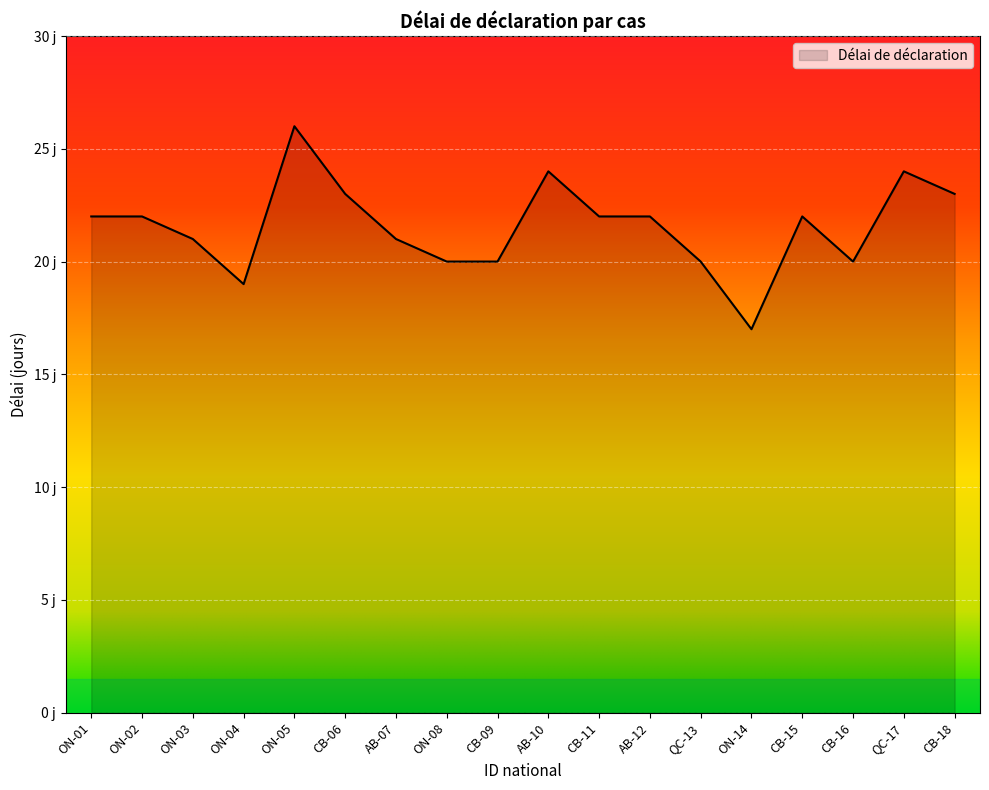

What is the label of the 11th point from the right?

ON-08